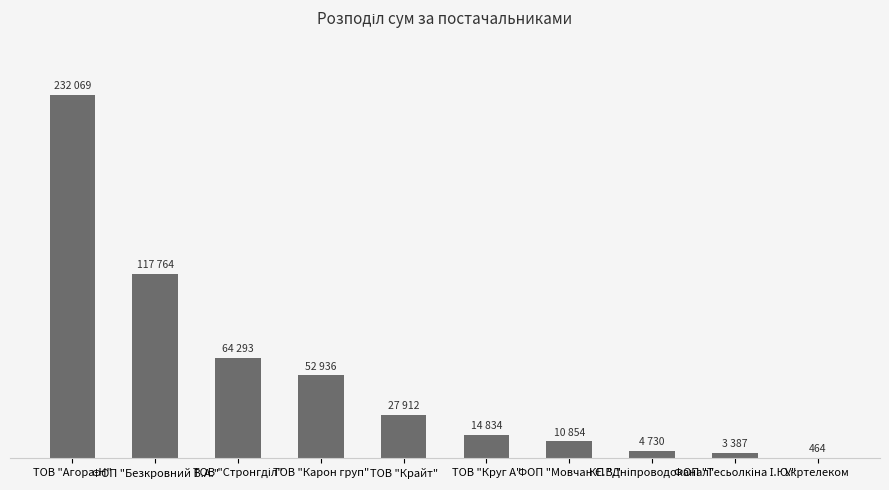

What is the maximum value shown in the chart?

232069.1